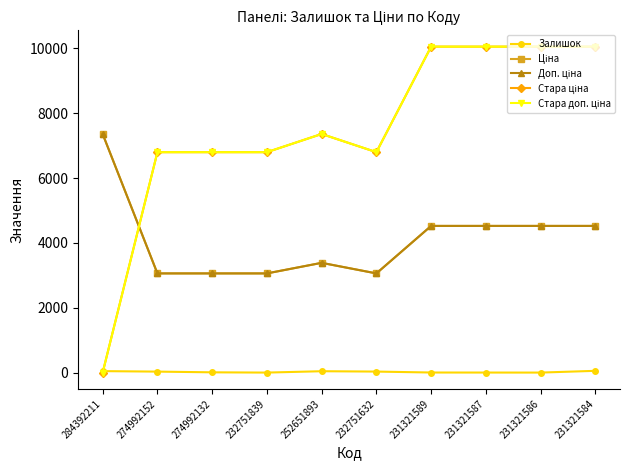

The Стара ціна series shows 10054.8 at 231321587. True or false?

True